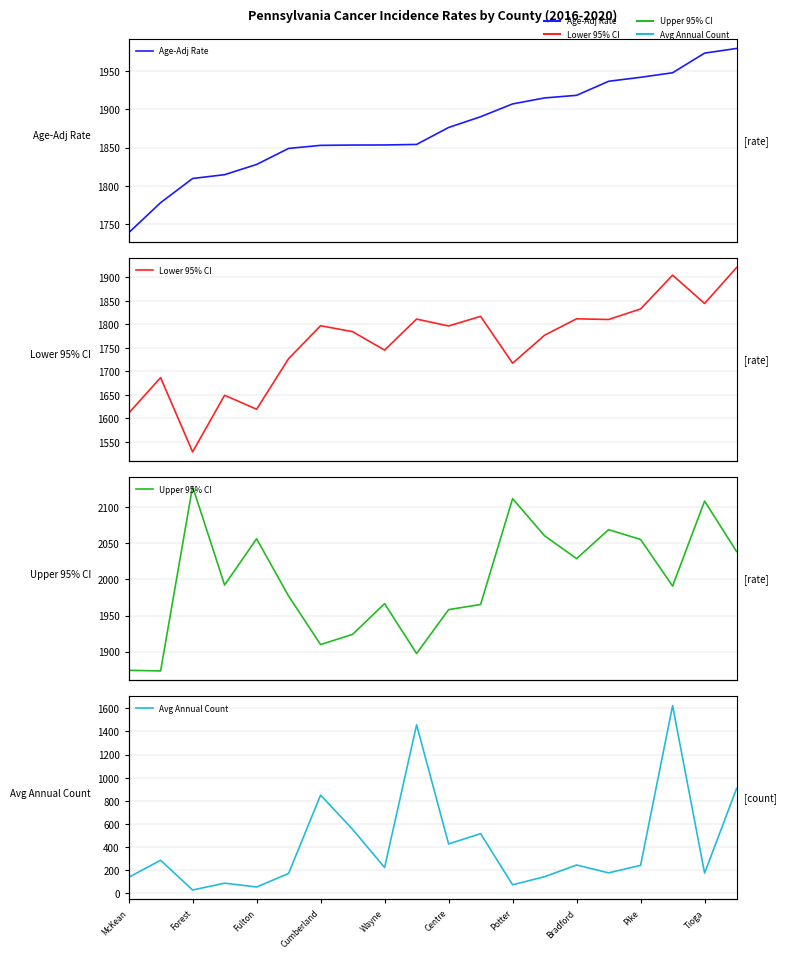

How many categories are shown in the chart?

20